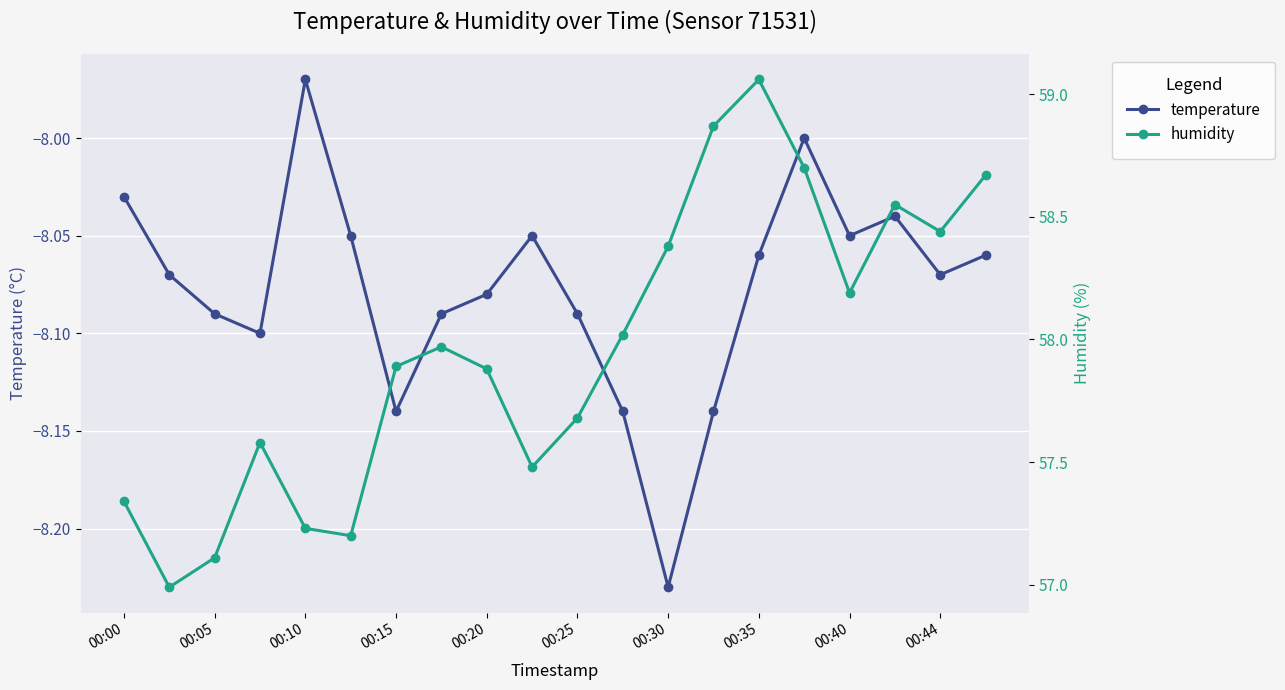

True or false: temperature has a value of -5.3 at 00:35.

False